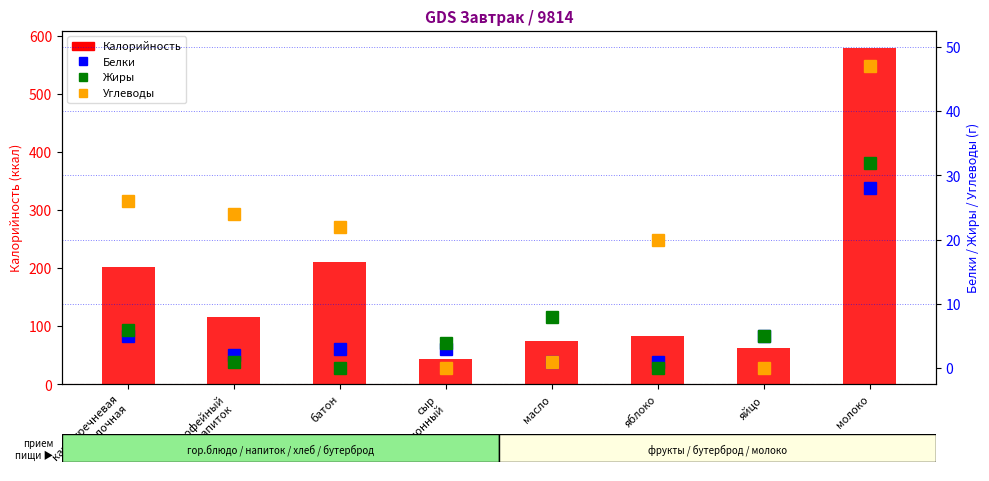

How many bars are there in each group?

4